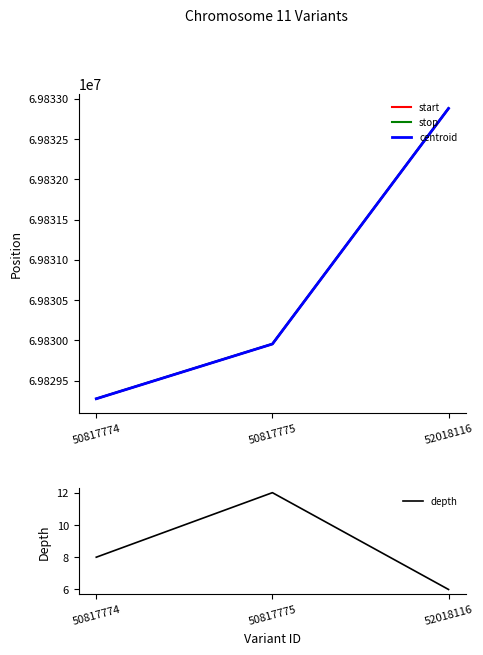

Which has a higher value, 50817775 or 50817774?

50817775